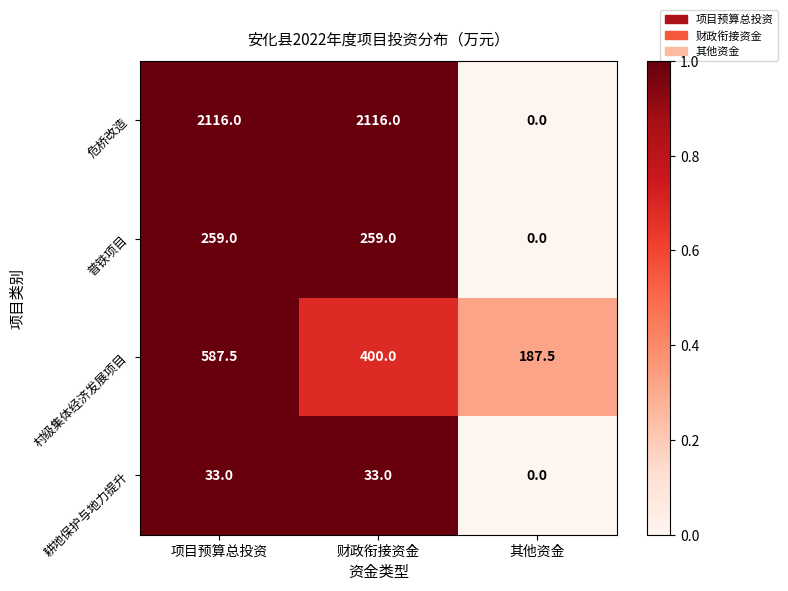

Count the number of data series in this chart.

4